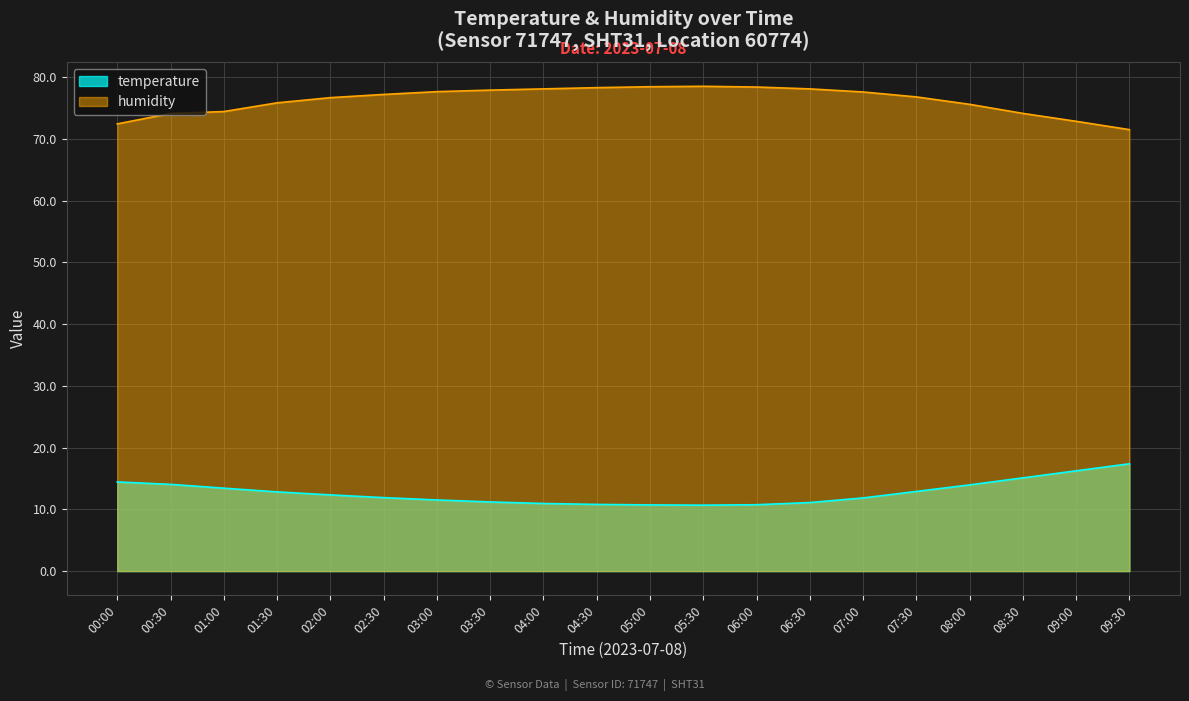

At 02:30, list the series in order from smallest to largest.

temperature, humidity